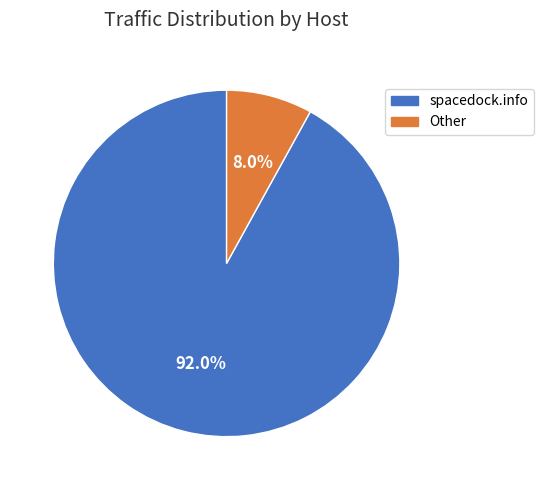

Approximately how many times larger is the value at spacedock.info compared to Other?

11.5